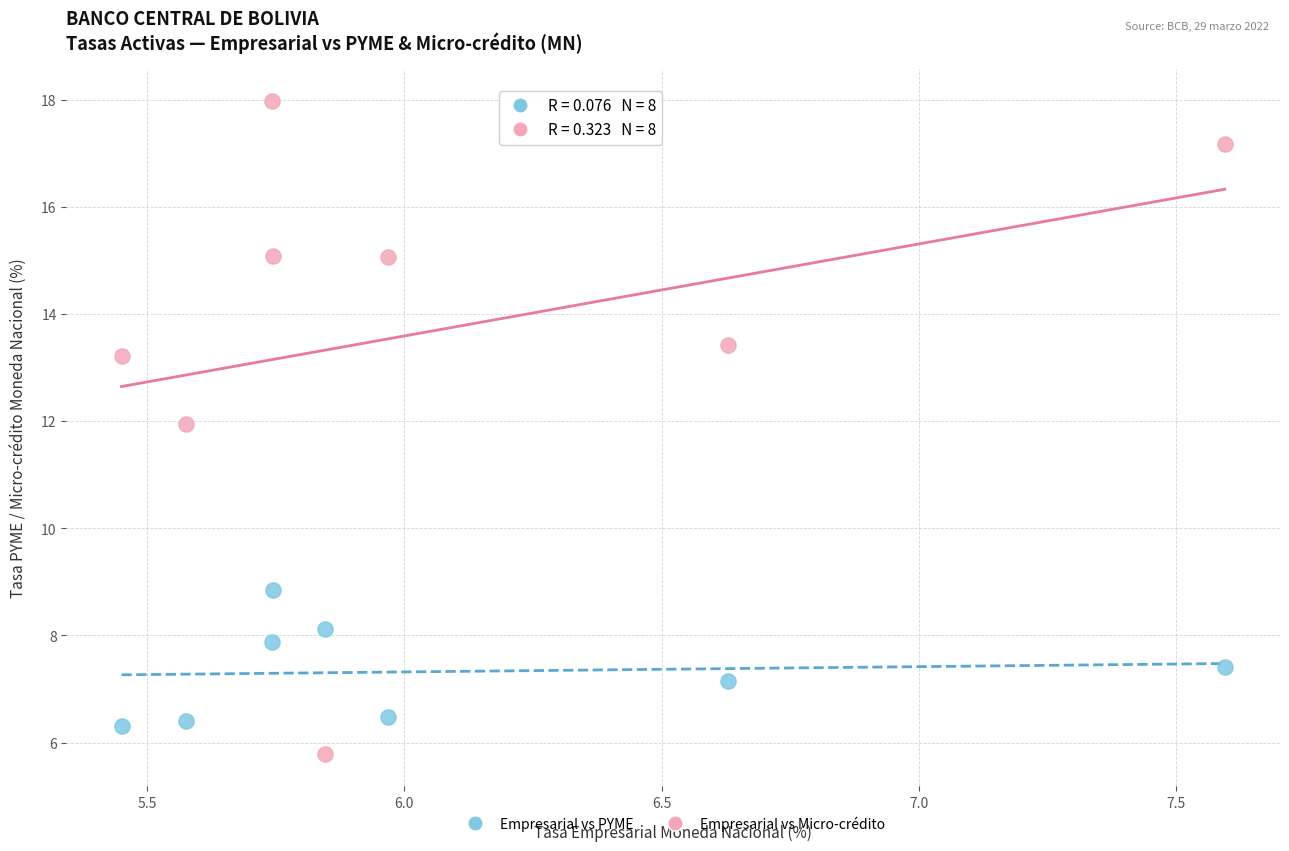

Across all data points, what is the range of X values (max minus min)?

2.1